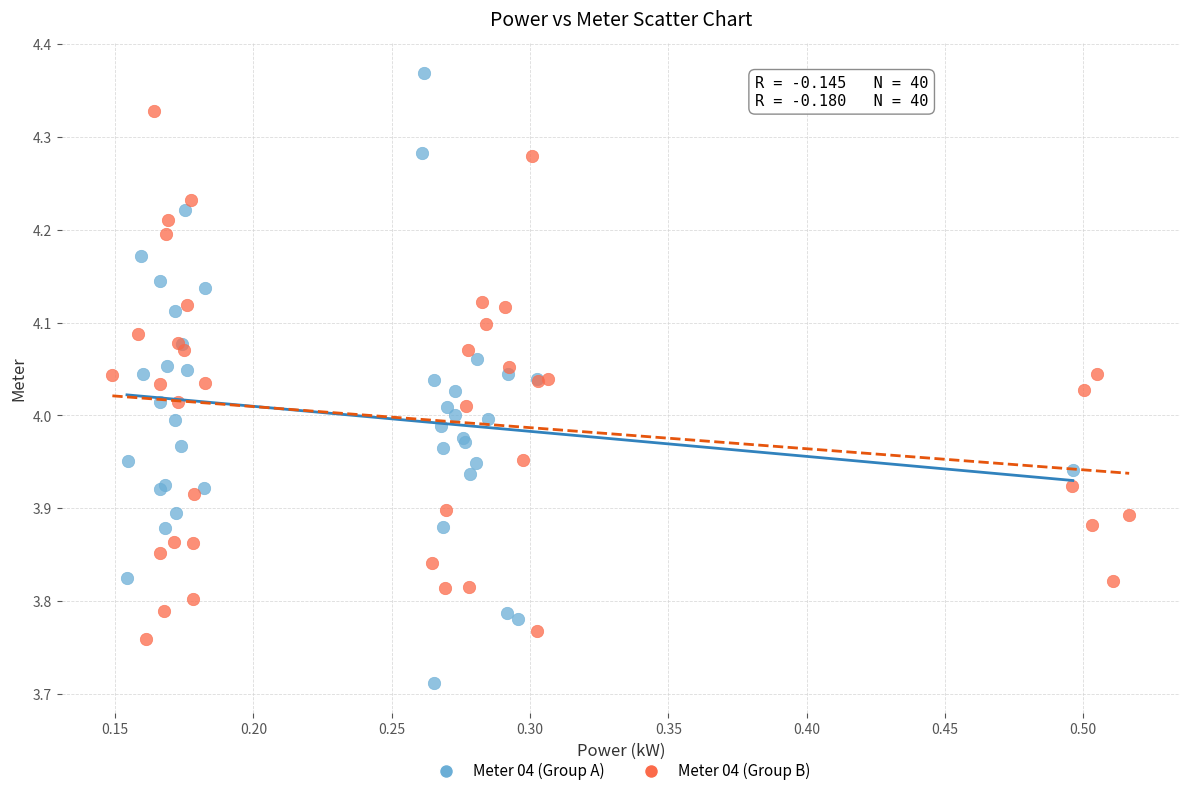

Which series has the largest Y range (max minus min)?

Meter 04 (Group A)